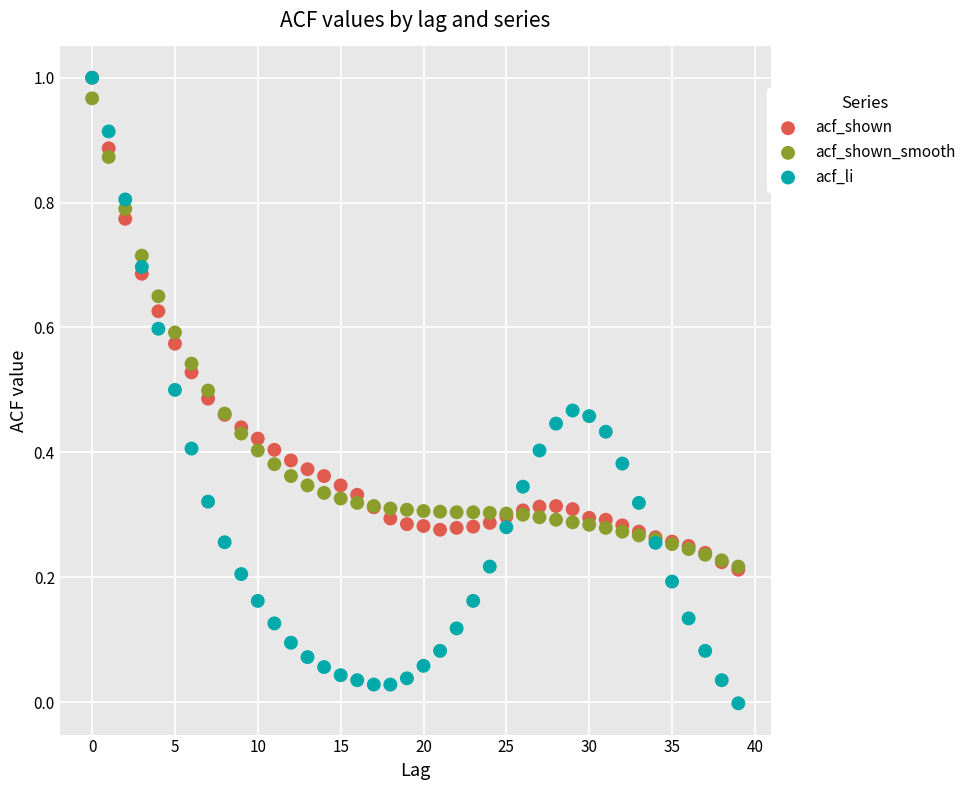

Which series contains the lowest Y value?

acf_li